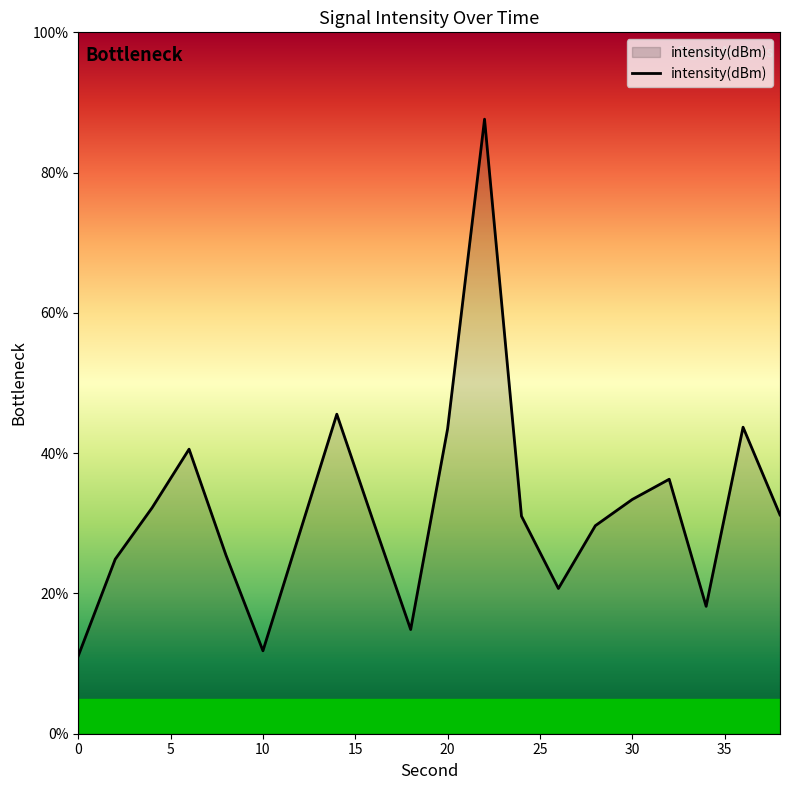

What is the maximum value shown in the chart?

87.6